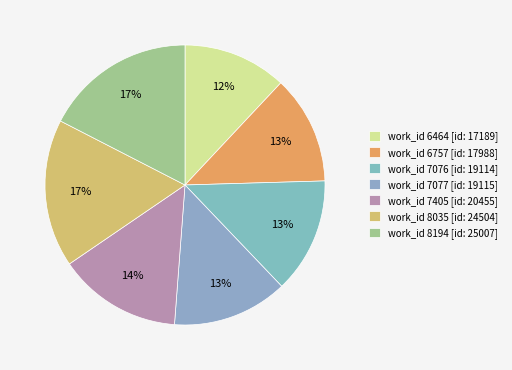

Which category has the biggest portion of the pie?

8194